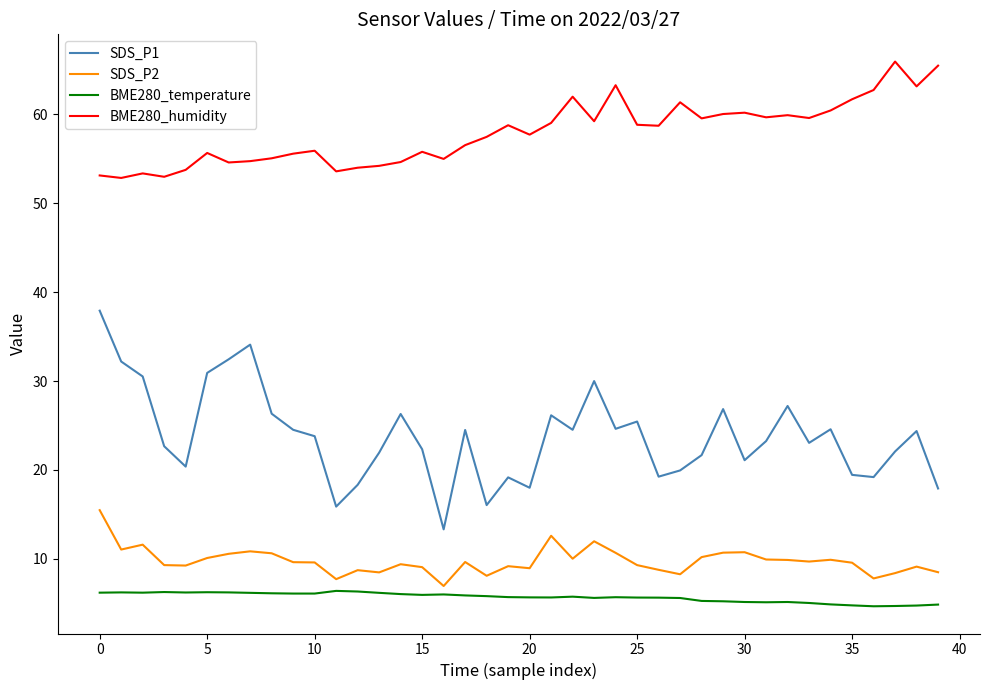

True or false: SDS_P1 and BME280_temperature intersect in this chart.

False